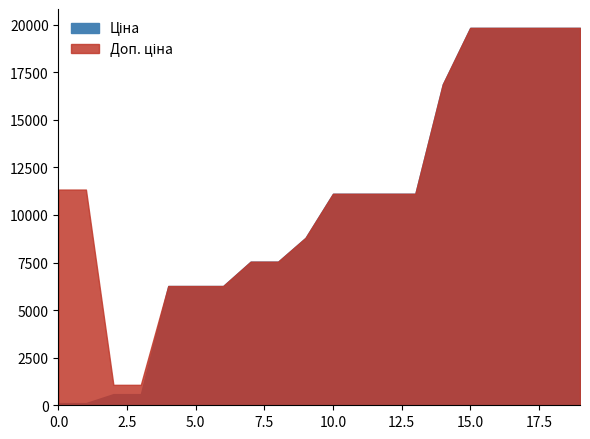

List the series in order of their peak value, lowest first.

Ціна, Доп. ціна